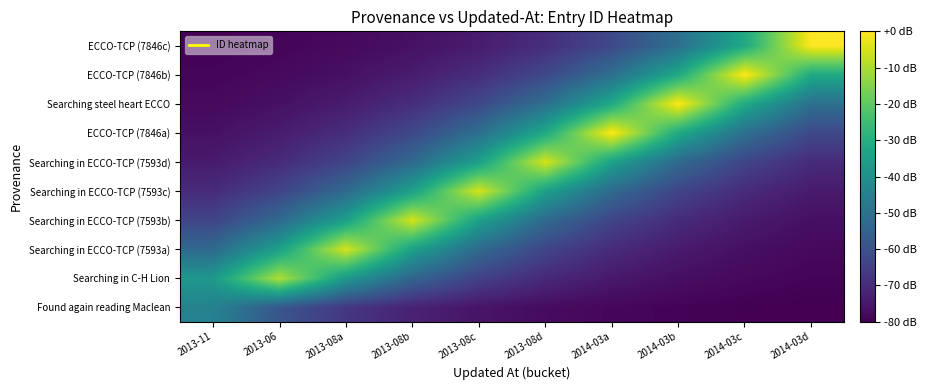

Reading left to right, what are all the values shown in this chart?

Found again reading Maclean: 2013-11=-44.6	2013-06=-58.7	2013-08a=-67.2	2013-08b=-72.4	2013-08c=-75.6	2013-08d=-77.5	2014-03a=-78.6	2014-03b=-79.3	2014-03c=-79.7	2014-03d=-80.0
Searching in C-H Lion: 2013-11=-37.3	2013-06=-9.4	2013-08a=-37.3	2013-08b=-54.3	2013-08c=-64.6	2013-08d=-70.8	2014-03a=-74.6	2014-03b=-76.9	2014-03c=-78.3	2014-03d=-79.1
Searching in ECCO-TCP (7593a): 2013-11=-52.7	2013-06=-34.7	2013-08a=-5.0	2013-08b=-34.7	2013-08c=-52.7	2013-08d=-63.6	2014-03a=-70.2	2014-03b=-74.2	2014-03c=-76.6	2014-03d=-78.1
Searching in ECCO-TCP (7593b): 2013-11=-63.6	2013-06=-52.7	2013-08a=-34.7	2013-08b=-5.0	2013-08c=-34.7	2013-08d=-52.7	2014-03a=-63.6	2014-03b=-70.2	2014-03c=-74.2	2014-03d=-76.6
Searching in ECCO-TCP (7593c): 2013-11=-70.2	2013-06=-63.6	2013-08a=-52.6	2013-08b=-34.6	2013-08c=-5.0	2013-08d=-34.6	2014-03a=-52.6	2014-03b=-63.6	2014-03c=-70.2	2014-03d=-74.2
Searching in ECCO-TCP (7593d): 2013-11=-74.2	2013-06=-70.2	2013-08a=-63.6	2013-08b=-52.6	2013-08c=-34.6	2013-08d=-5.0	2014-03a=-34.6	2014-03b=-52.6	2014-03c=-63.6	2014-03d=-70.2
ECCO-TCP (7846a): 2013-11=-76.4	2013-06=-73.8	2013-08a=-69.5	2013-08b=-62.5	2013-08c=-50.8	2013-08d=-31.6	2014-03a=-0.0	2014-03b=-31.6	2014-03c=-50.8	2014-03d=-62.5
Searching steel heart ECCO: 2013-11=-78.0	2013-06=-76.4	2013-08a=-73.8	2013-08b=-69.5	2013-08c=-62.5	2013-08d=-50.8	2014-03a=-31.6	2014-03b=-0.0	2014-03c=-31.6	2014-03d=-50.8
ECCO-TCP (7846b): 2013-11=-78.9	2013-06=-78.0	2013-08a=-76.4	2013-08b=-73.8	2013-08c=-69.5	2013-08d=-62.5	2014-03a=-50.8	2014-03b=-31.6	2014-03c=-0.0	2014-03d=-31.6
ECCO-TCP (7846c): 2013-11=-79.5	2013-06=-78.9	2013-08a=-78.0	2013-08b=-76.4	2013-08c=-73.8	2013-08d=-69.5	2014-03a=-62.5	2014-03b=-50.8	2014-03c=-31.6	2014-03d=0.0